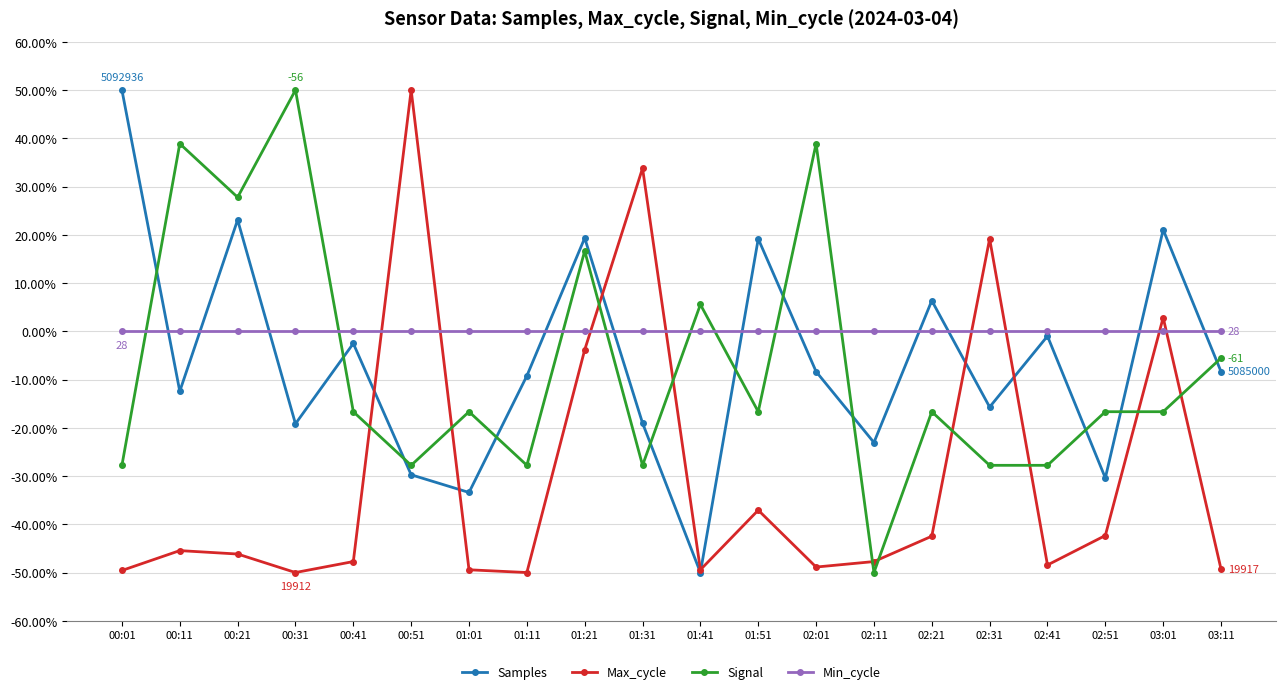

Rank the series at 02:51 from lowest to highest value.

Max_cycle, Samples, Signal, Min_cycle